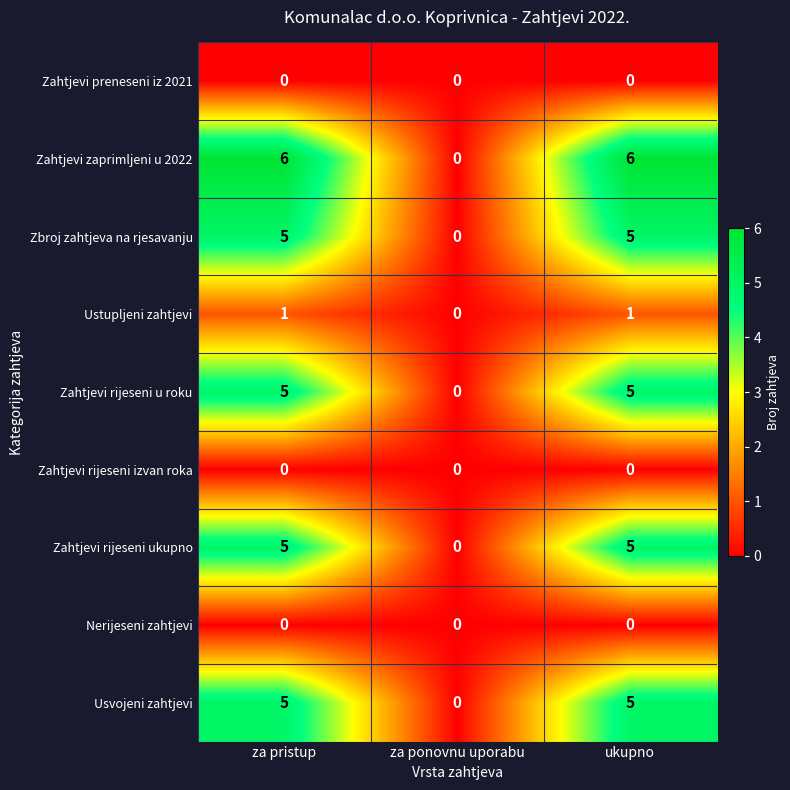

Count the Zahtjevi rijeseni ukupno values in the range 0 to 5.

3